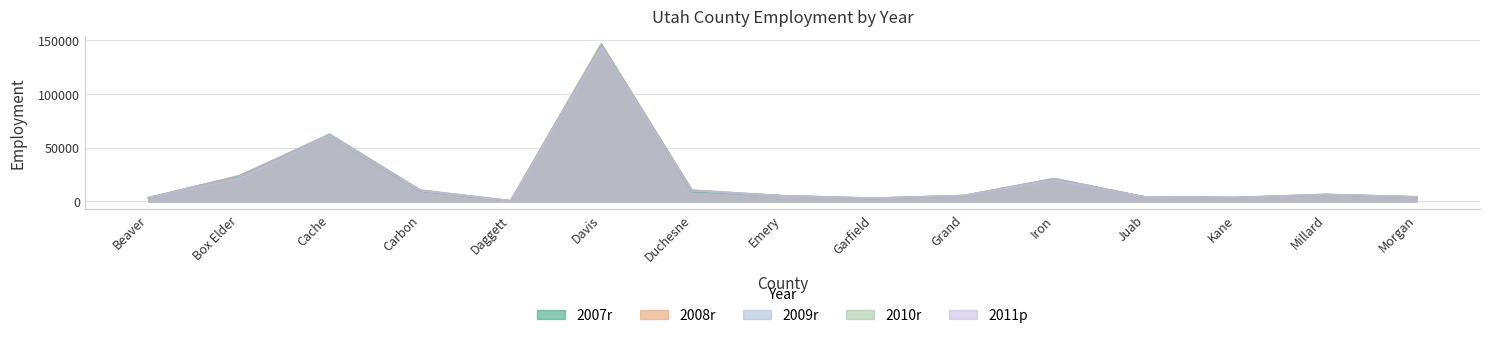

What is the difference between the second highest and minimum values in the 2009r series?

62277